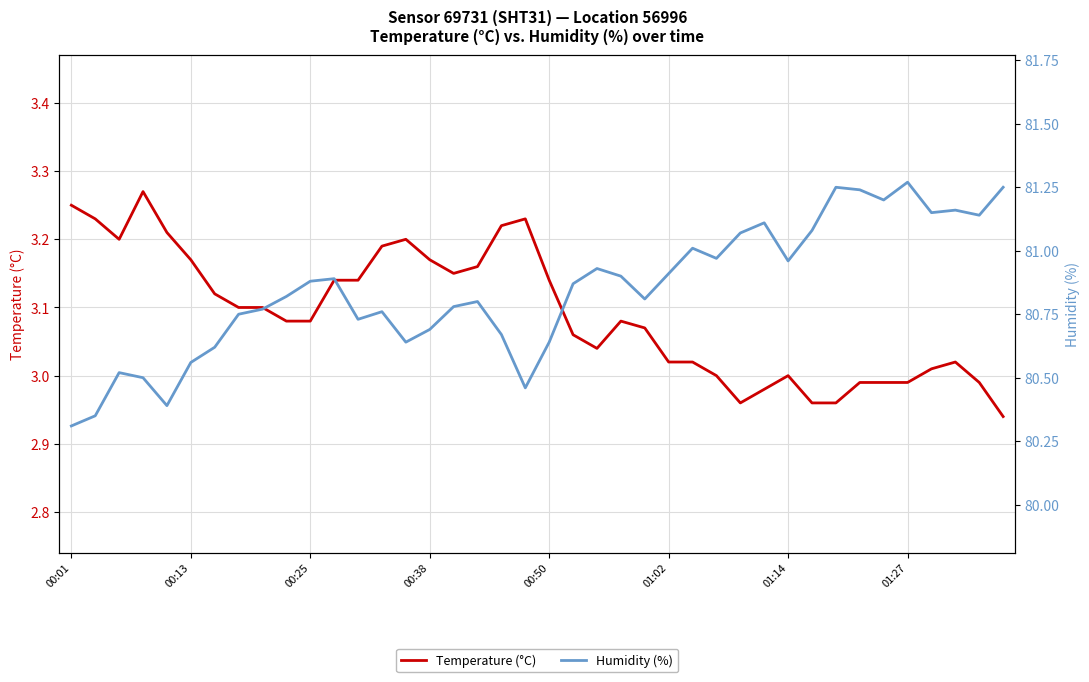

What is the total value across all series at 11?

84.0